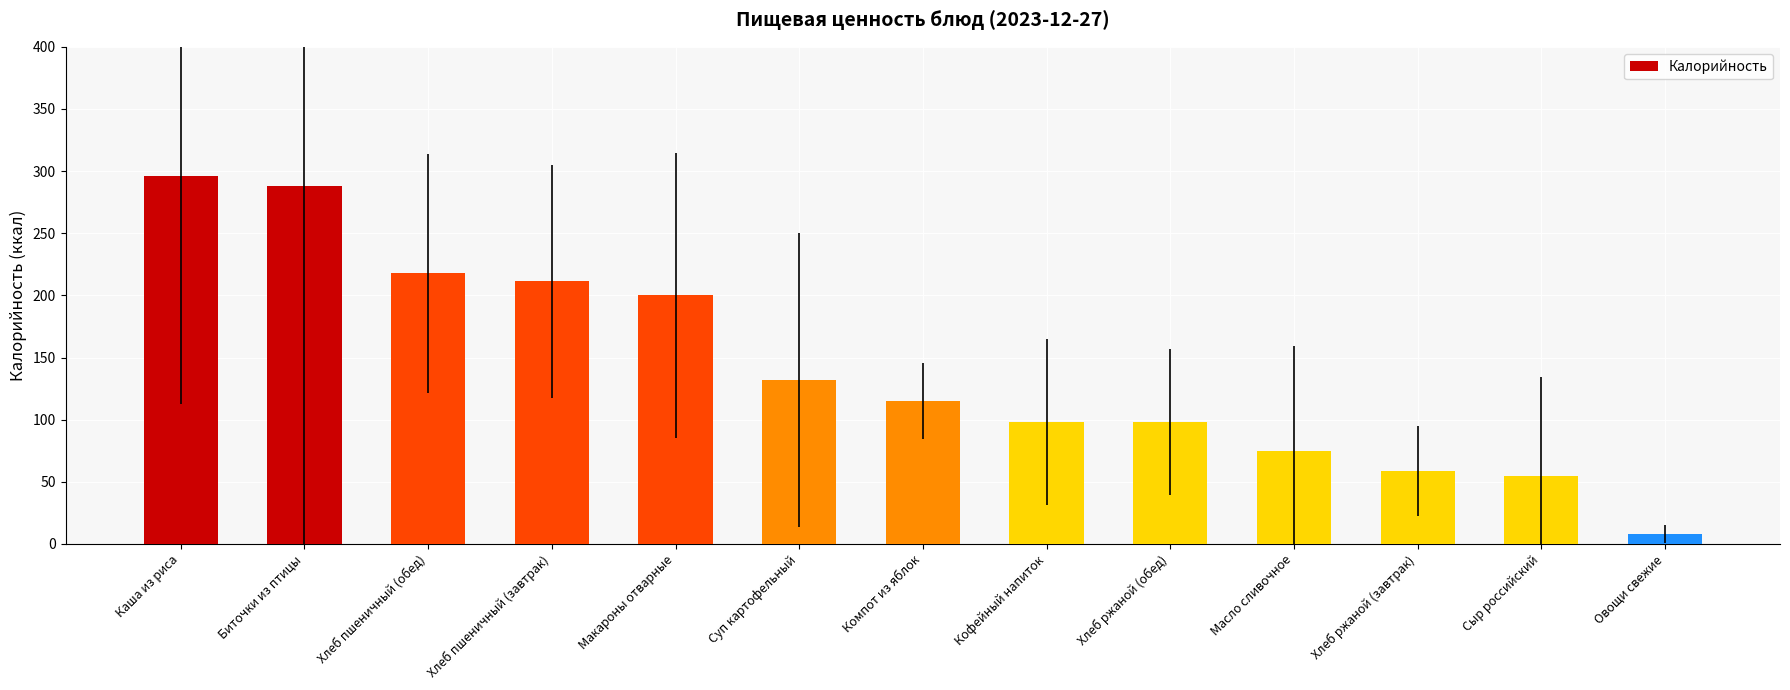

What is the sum of the values at Хлеб пшеничный (обед) and Макароны отварные?

417.7